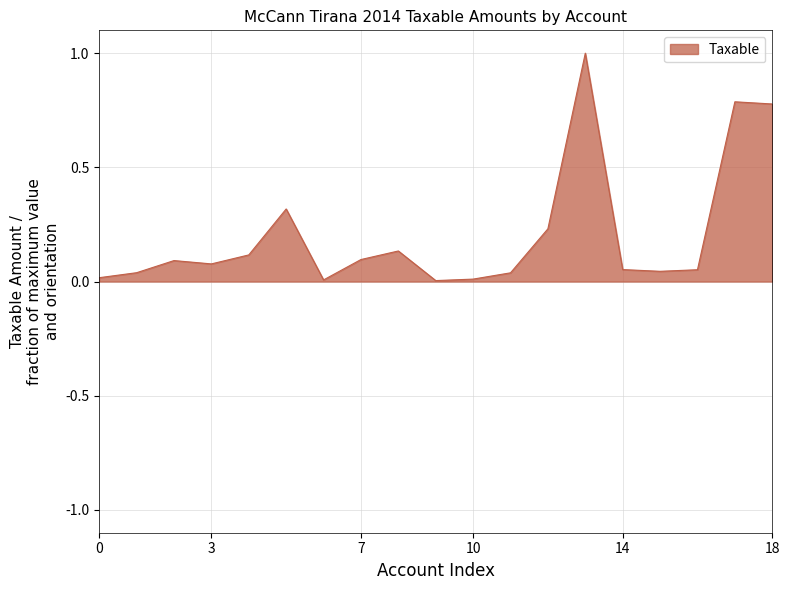

What is the difference between the maximum and minimum values?

1.0